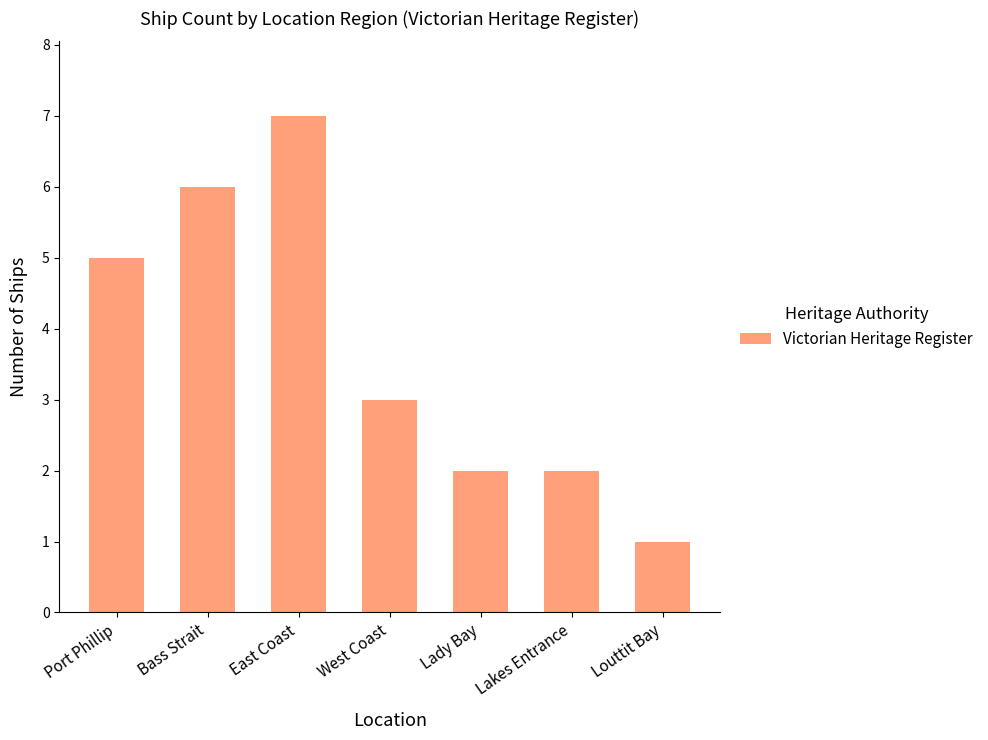

Reading right to left, what are all the values shown in this chart?

Louttit Bay=1	Lakes Entrance=2	Lady Bay=2	West Coast=3	East Coast=7	Bass Strait=6	Port Phillip=5